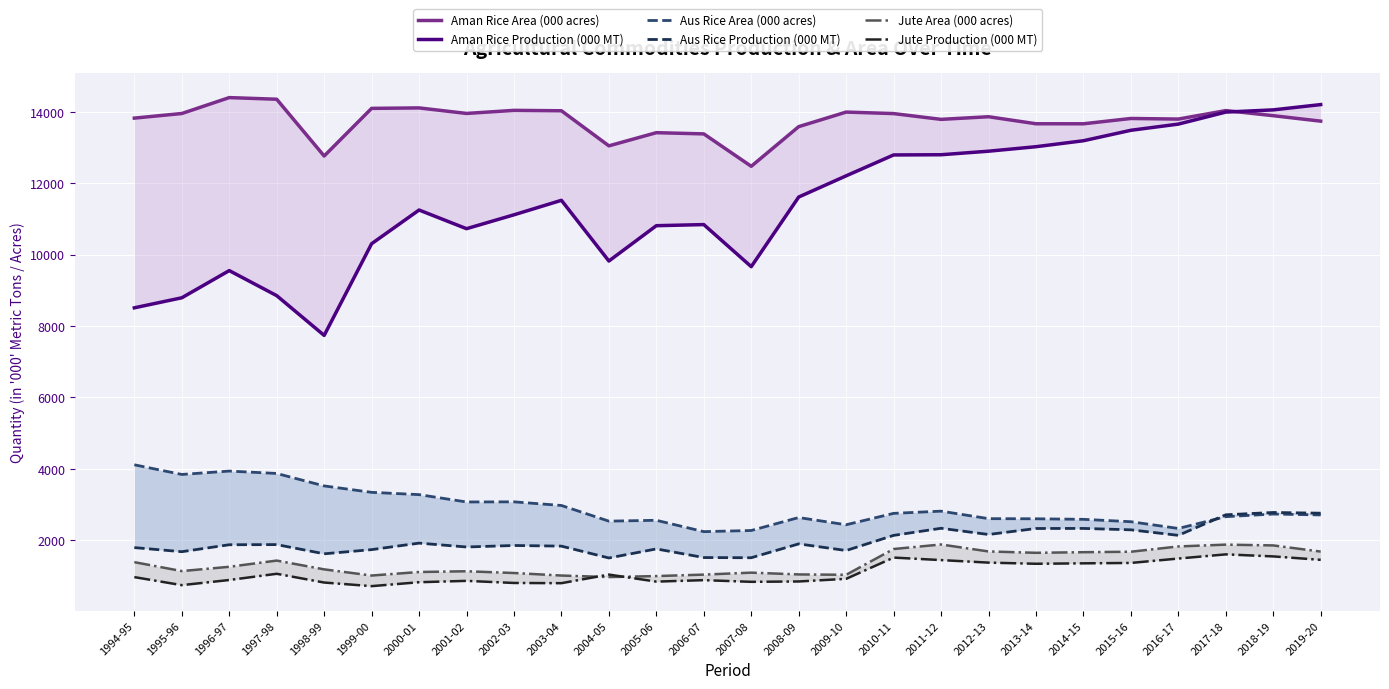

Which category has the highest value across all series?

1996-97